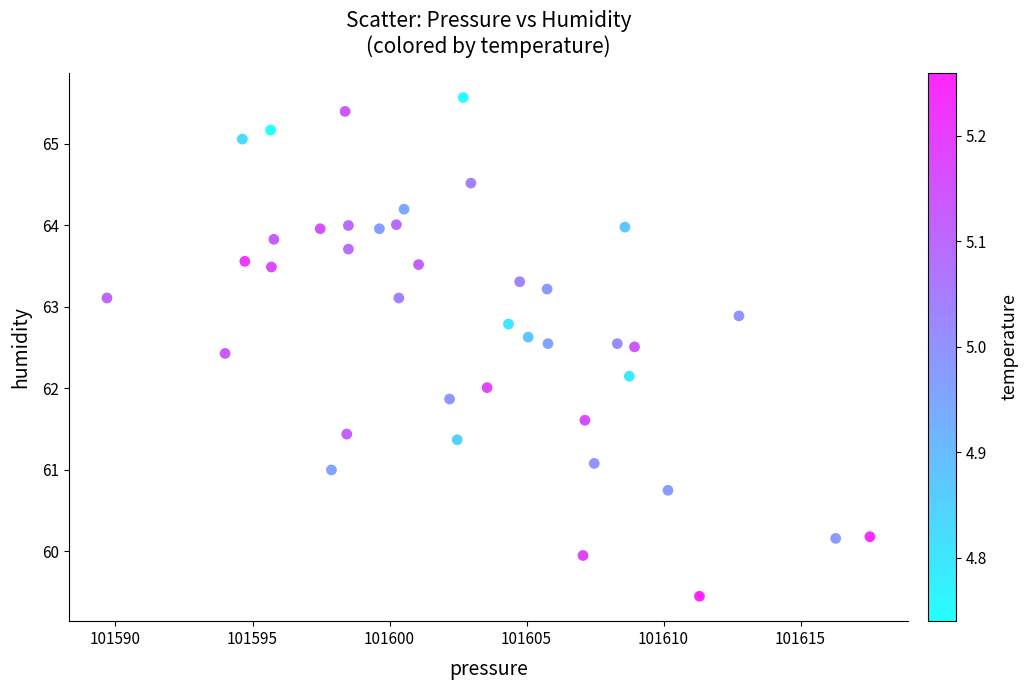

What is the range of X values (max minus min)?

27.8